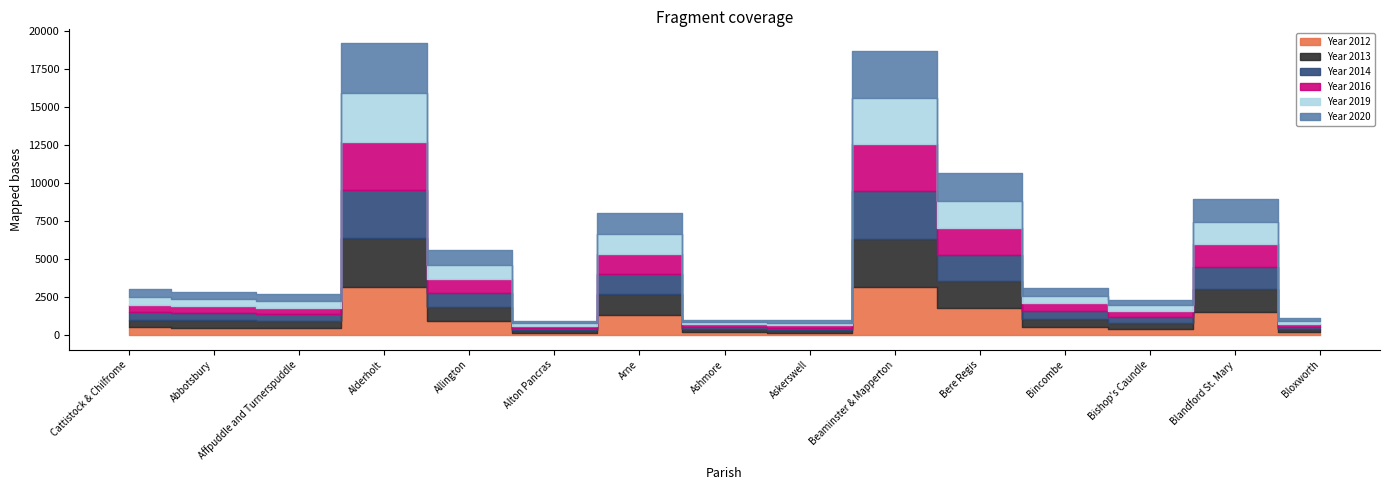

Which category has the lowest value in the Year 2013 series?

Alton Pancras